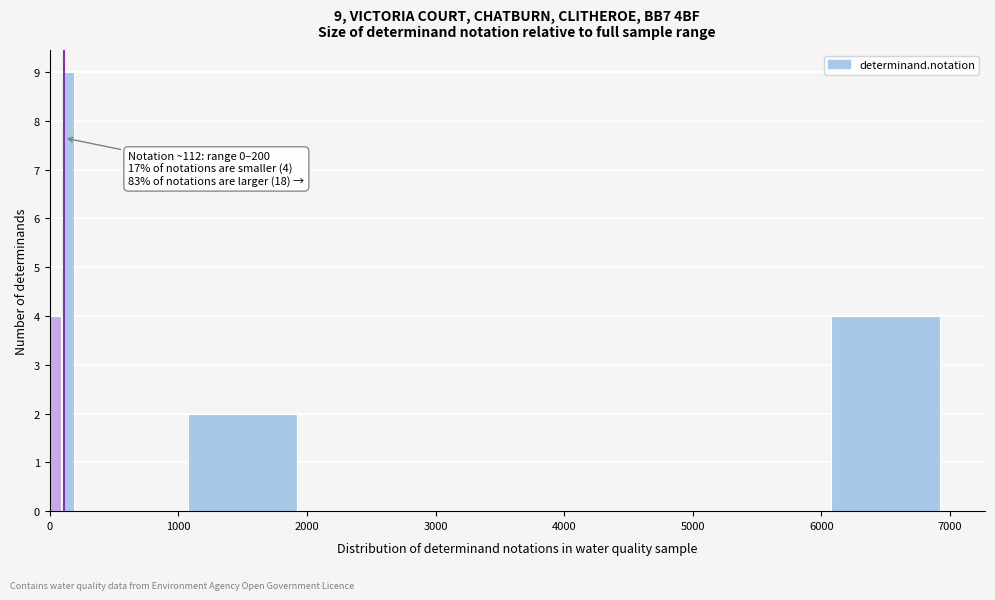

Read against the x-axis, roughly where is the centre of the tallest bar?

200